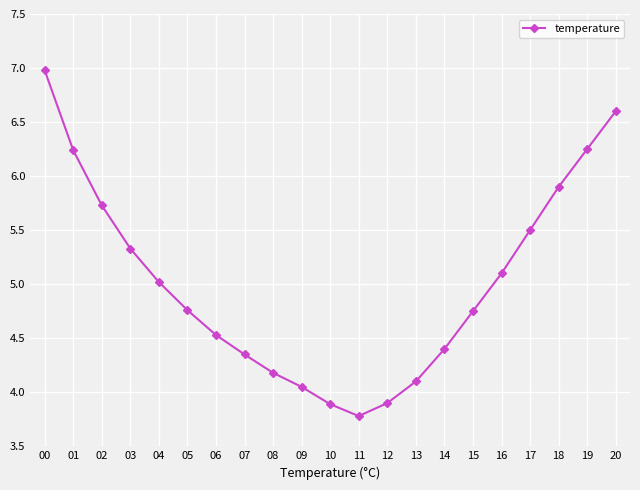

What is the change in value from 00 to 18?

-1.1